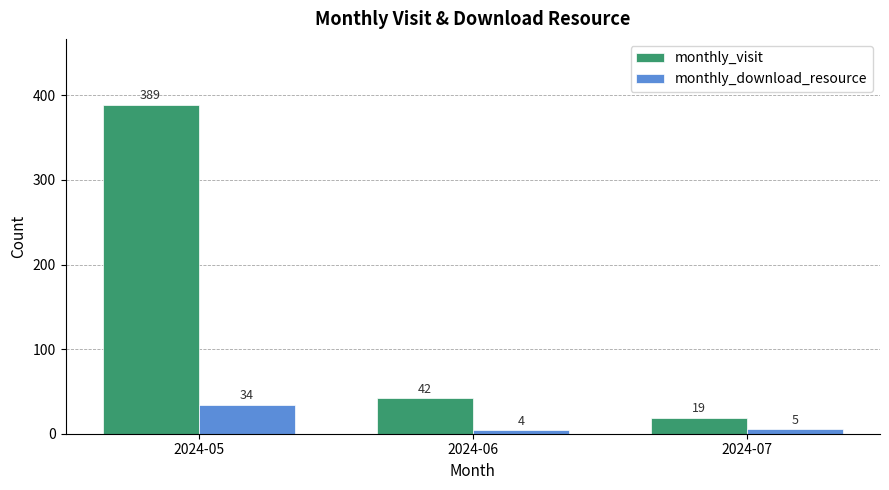

At which label does monthly_visit reach its minimum?

2024-07